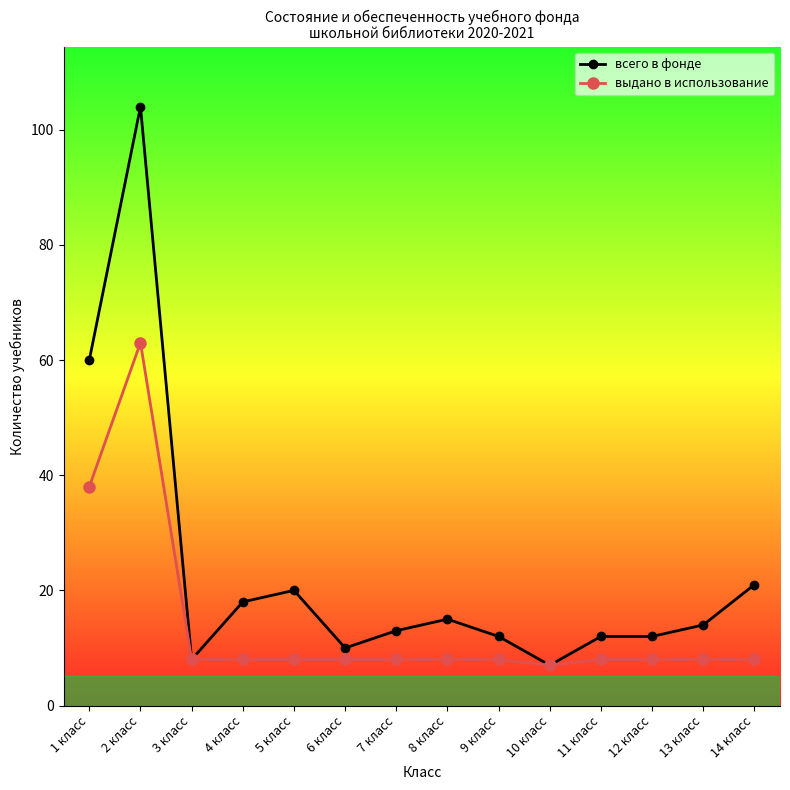

Which series has the largest range (max minus min)?

всего в фонде